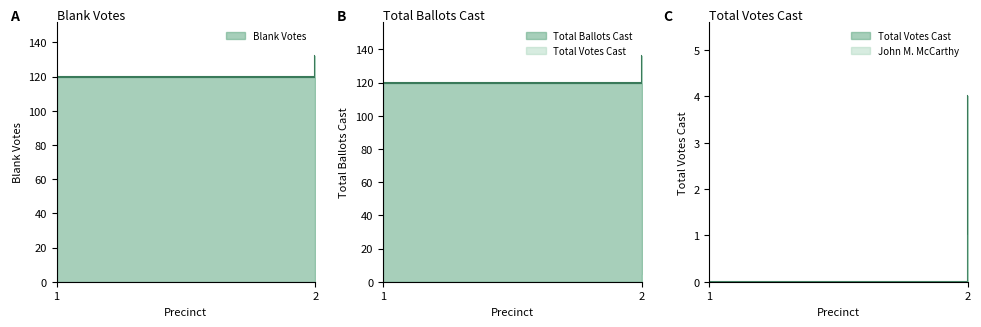

What is the maximum value shown in the chart?

136